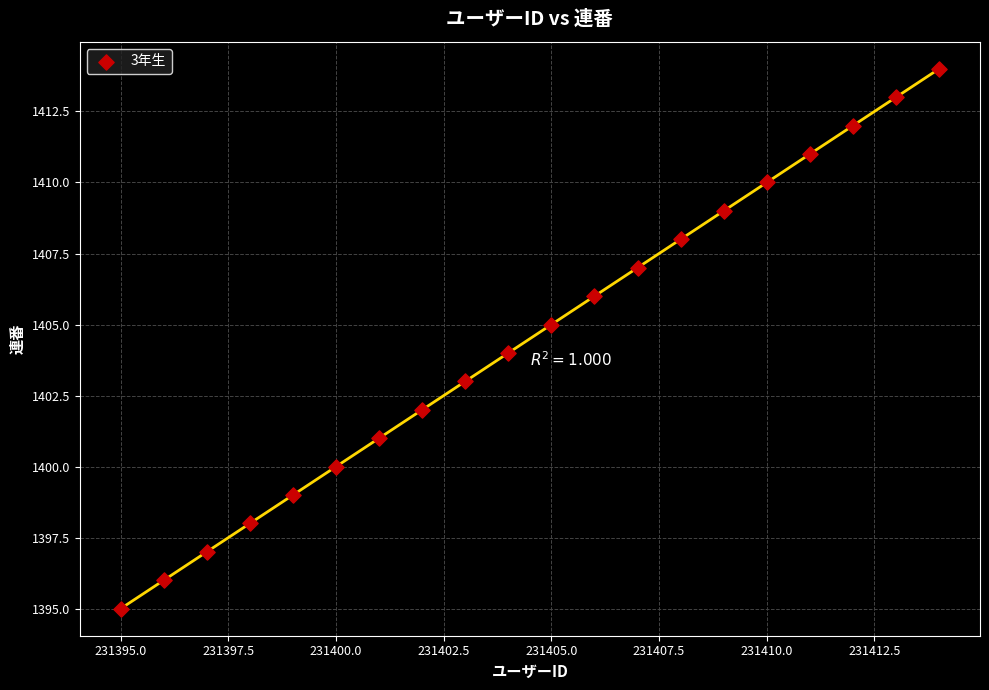

What is the range of X values (max minus min)?

19